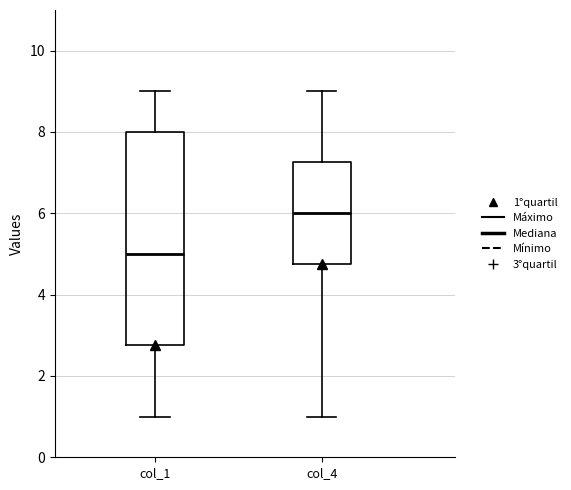

Where is the lower edge of the box for col_4 on the y-axis? The values are not printed on the chart, so give them approximately, as read against the axis.

4.8